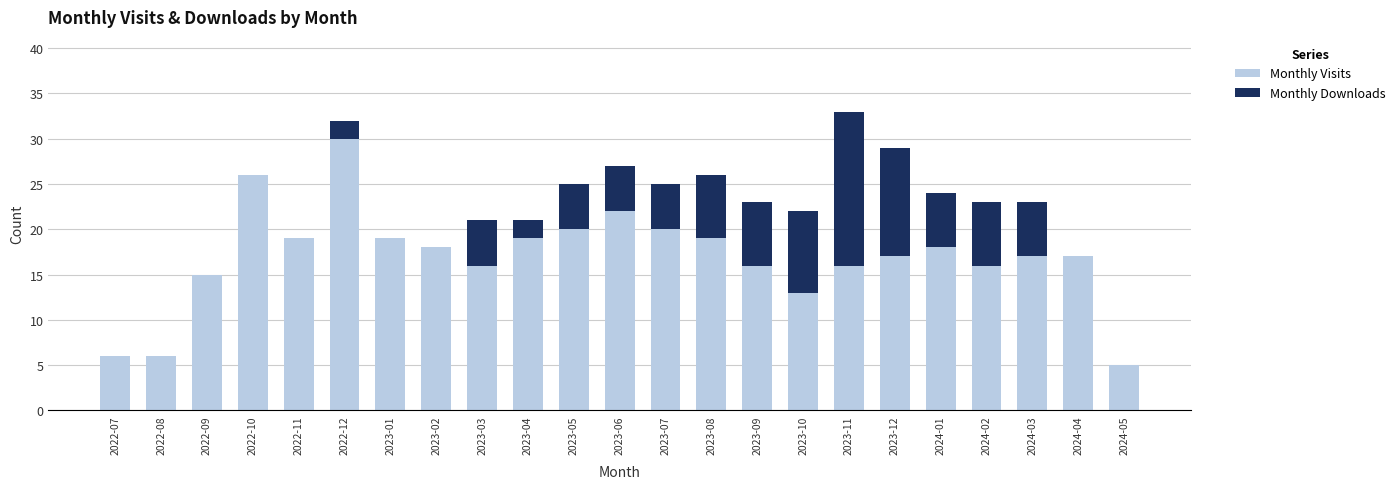

What is the sum of the Monthly Visits values at 2022-08 and 2023-10?

19